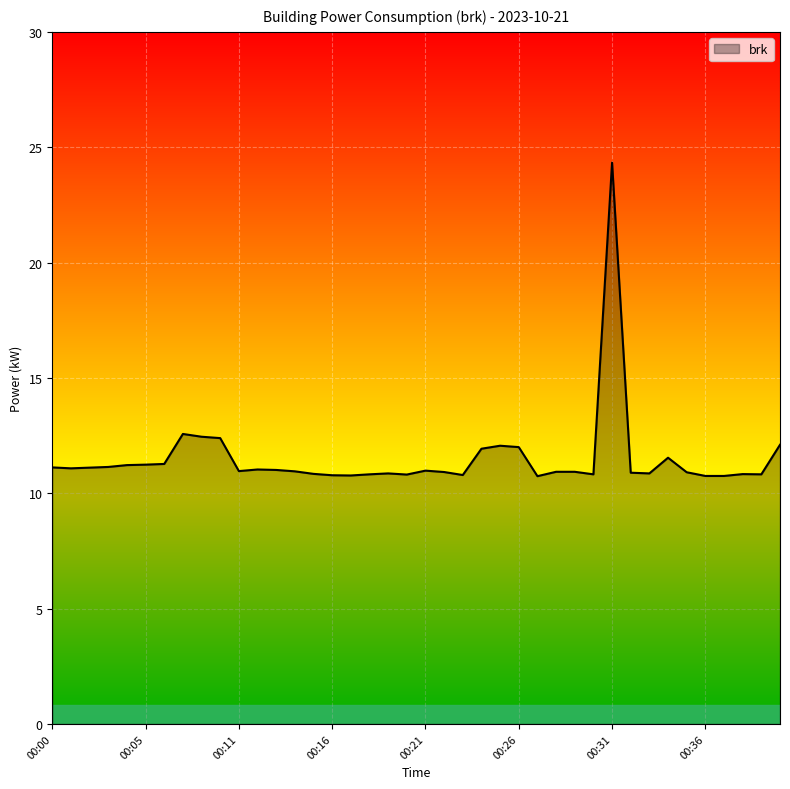

True or false: the data has more than 1 interior local peaks.

True